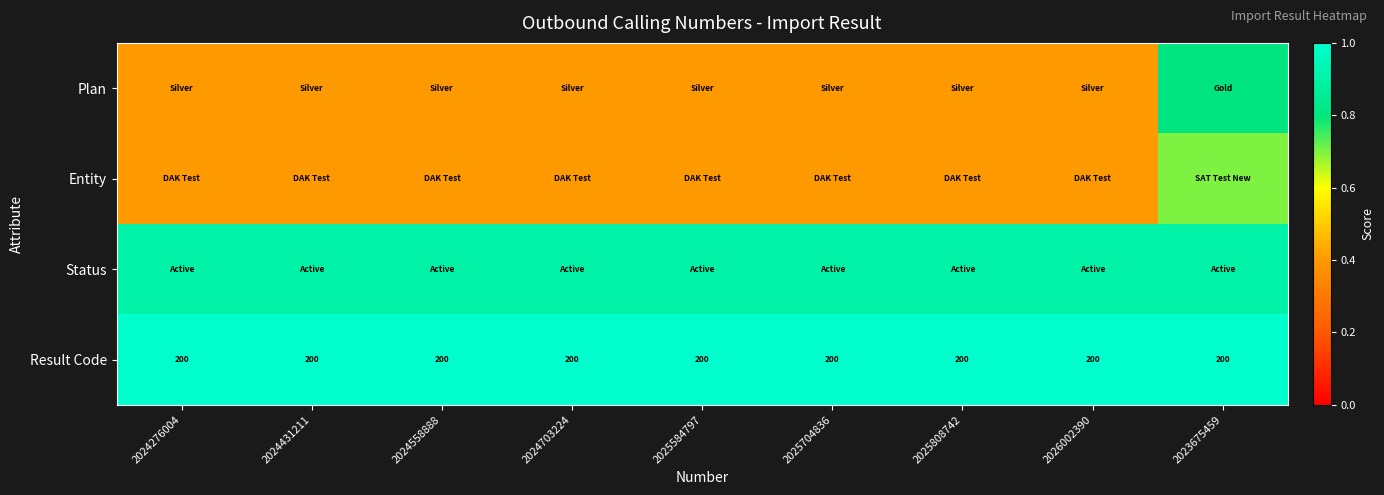

The Result Code series shows 200.0 at 2024558888. True or false?

True